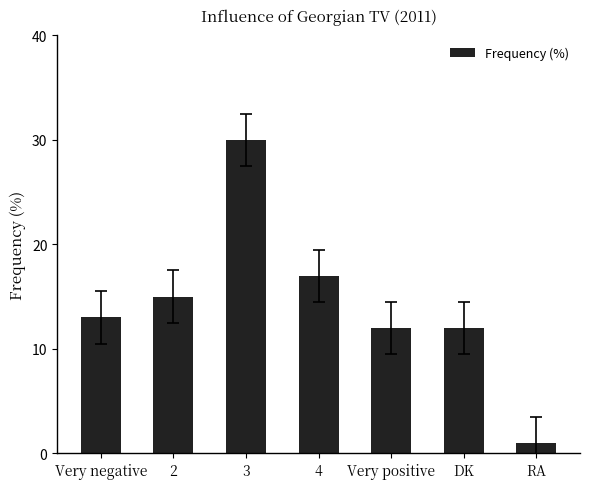

What is the change in value from DK to RA?

-11